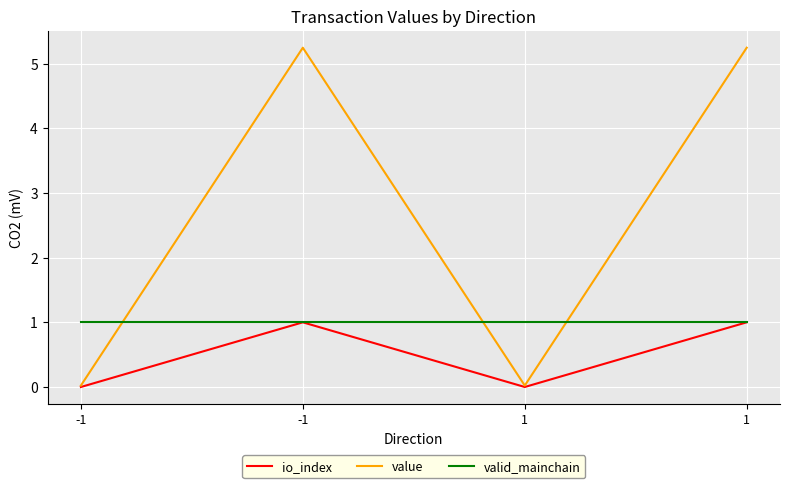

How many lines are shown in the chart?

3